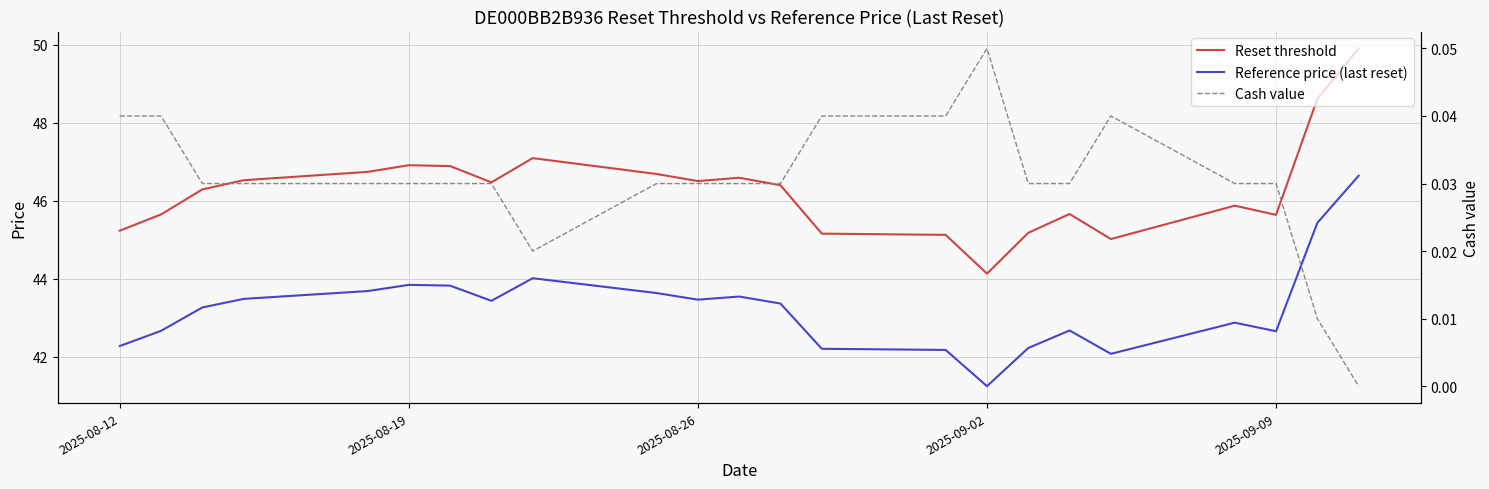

Where is the first local maximum for Reference price (last reset)?

2025-08-19